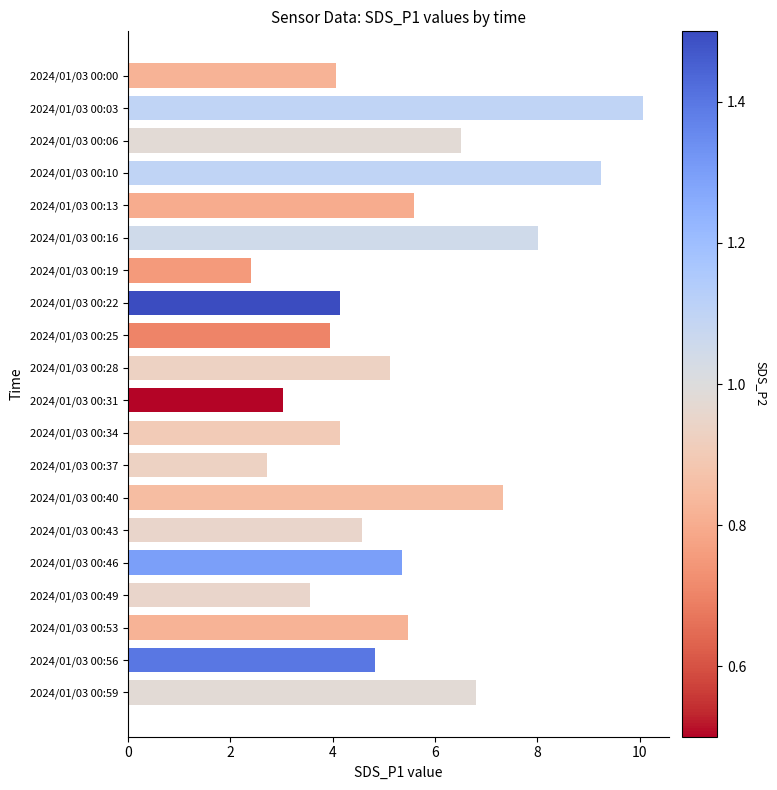

What is the maximum value shown in the chart?

10.1